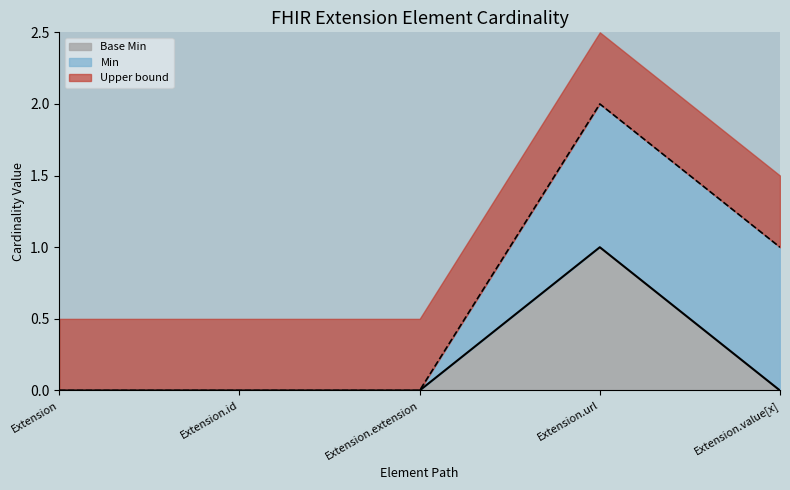

Count the values in the range 0 to 1.

5